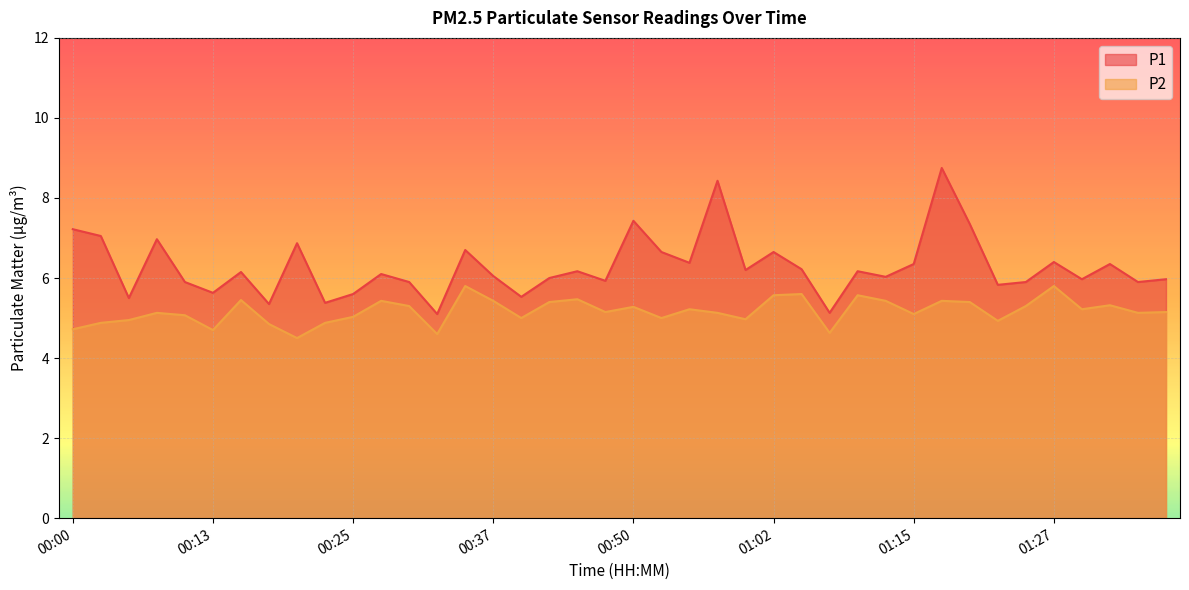

At which category does P1 reach its first local valley?

00:05